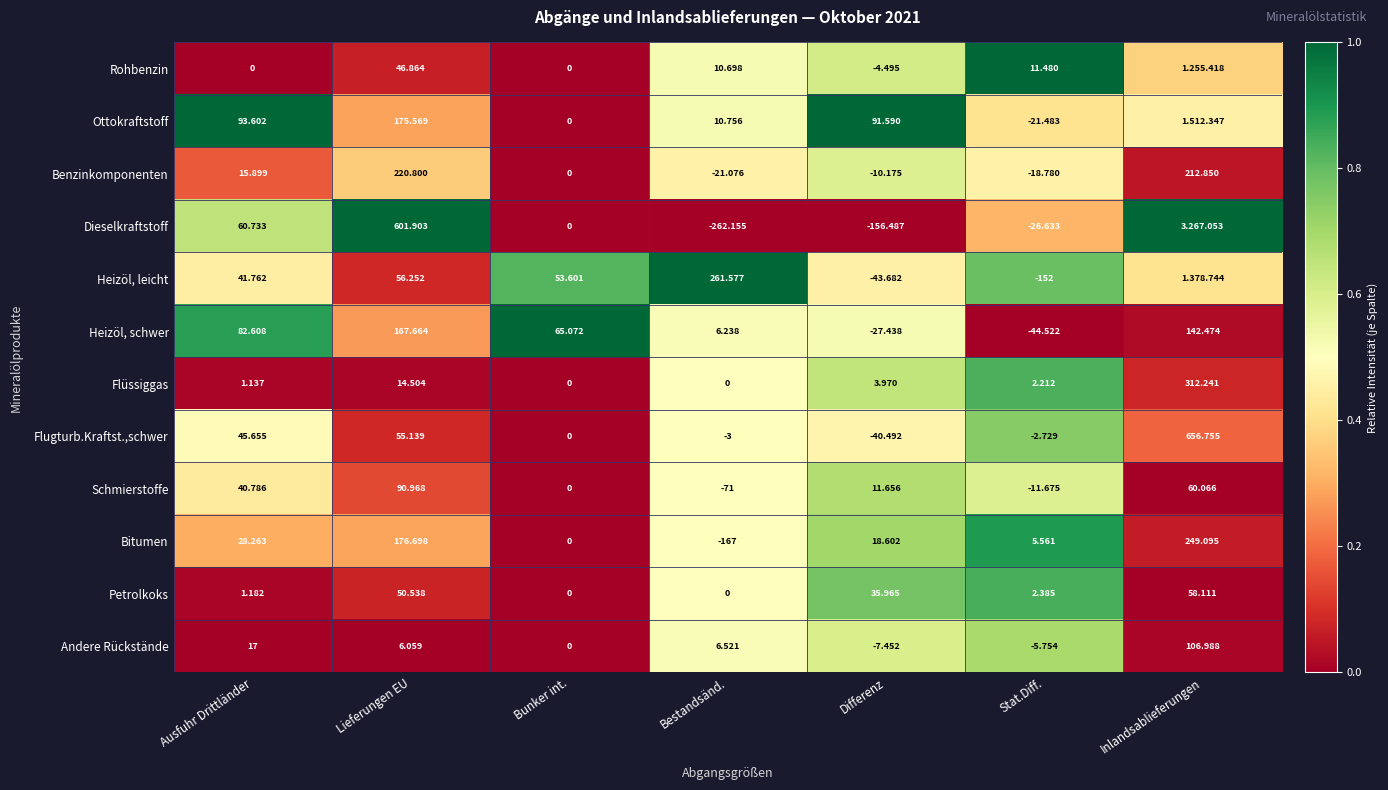

How many data points does each series have?

7